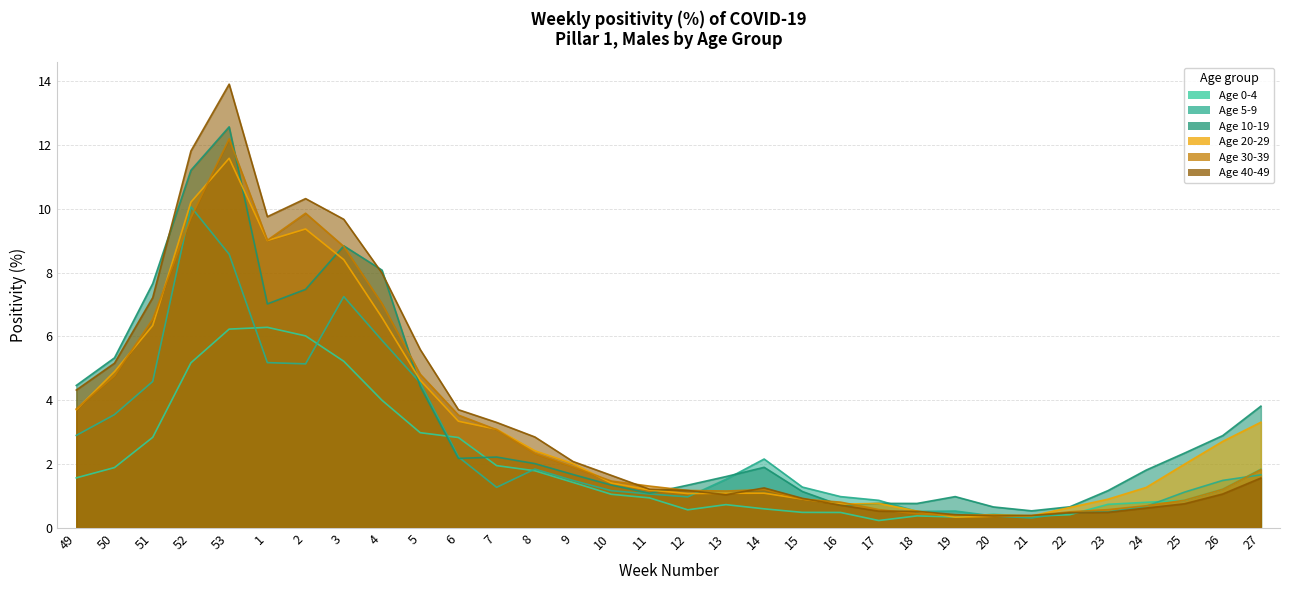

How many lines are shown in the chart?

6